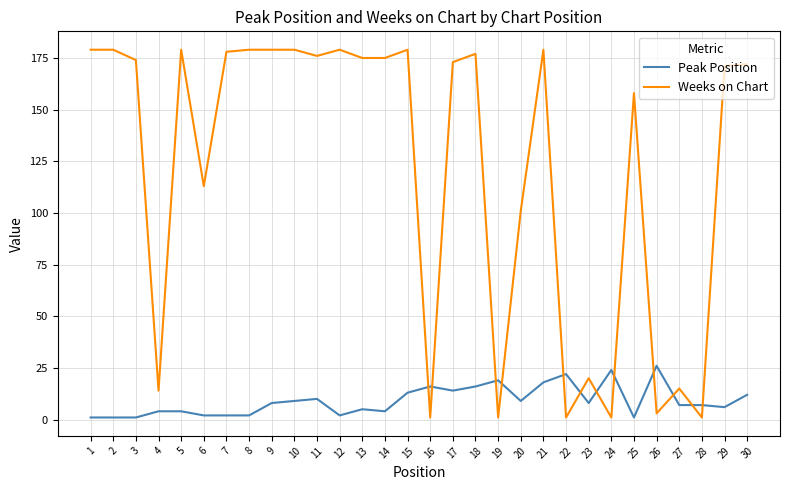

Which series has the widest spread of values?

Weeks on Chart